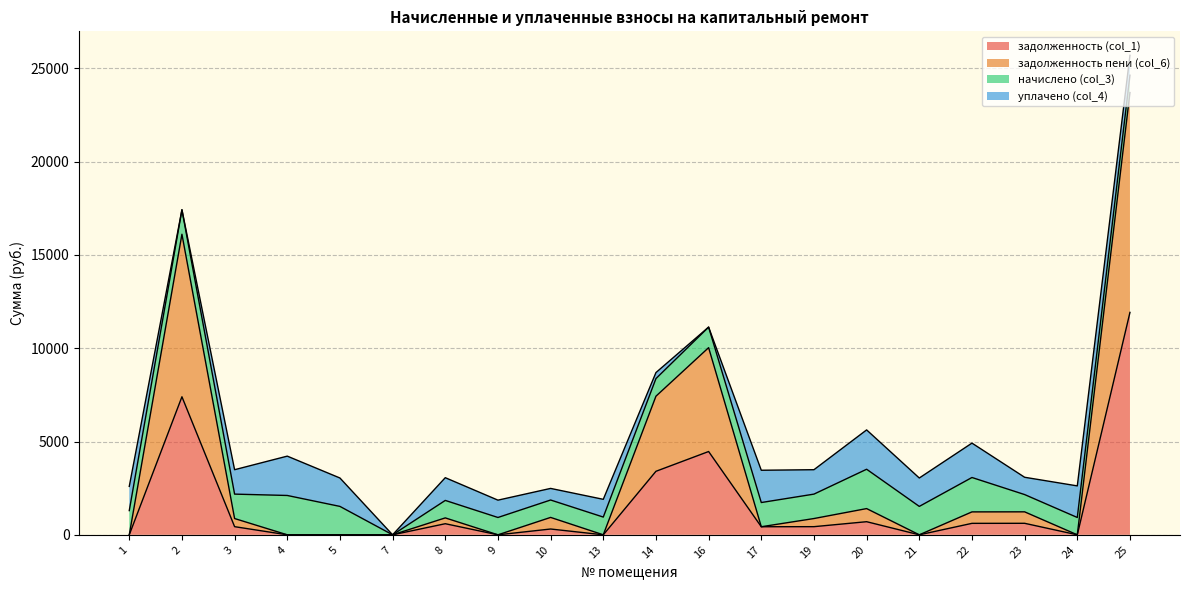

What is the total value across all series at 5?

3045.5